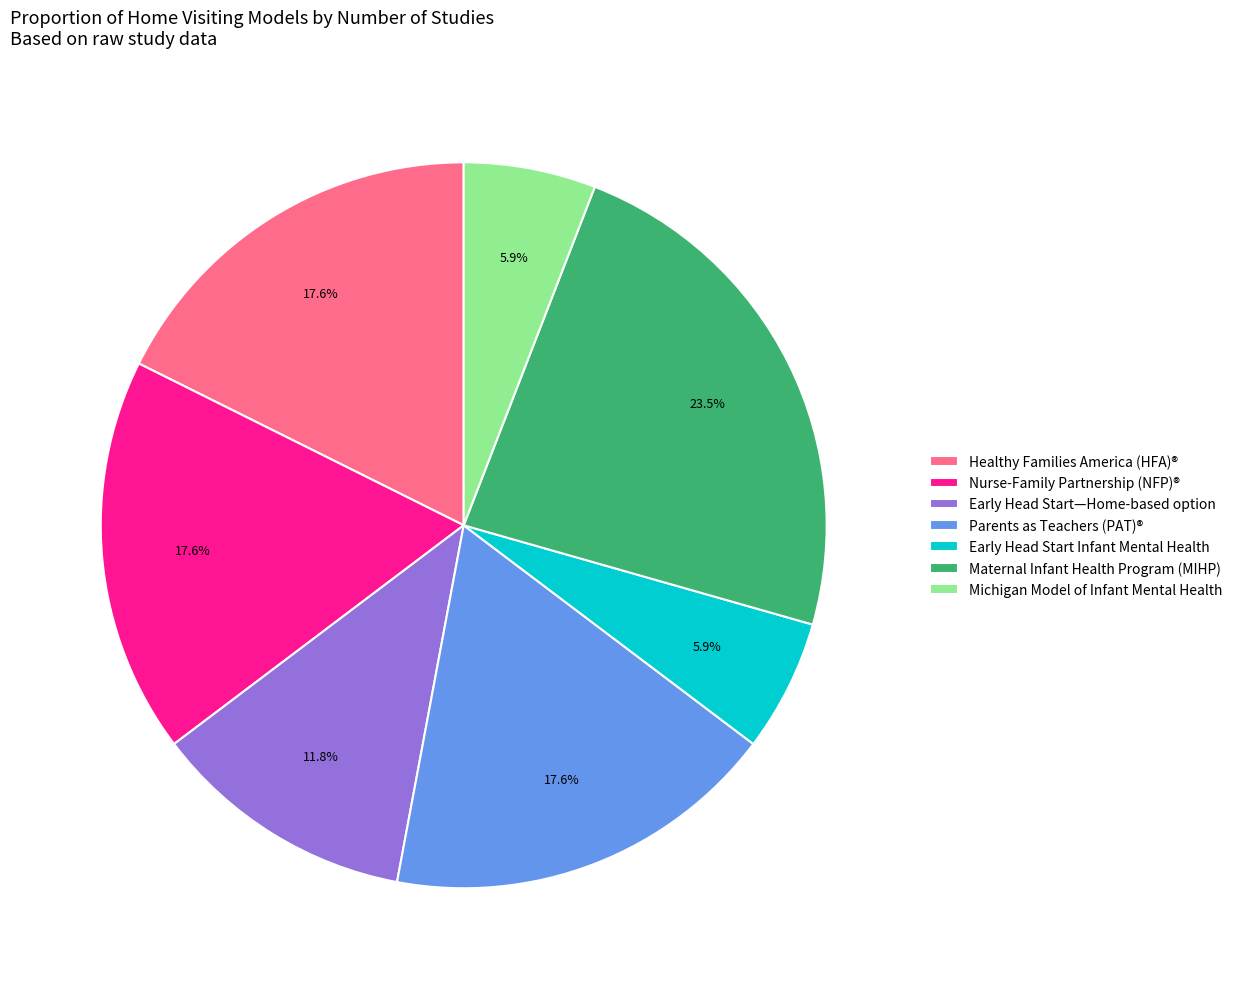

Which slice is the largest?

Maternal Infant Health Program (MIHP)